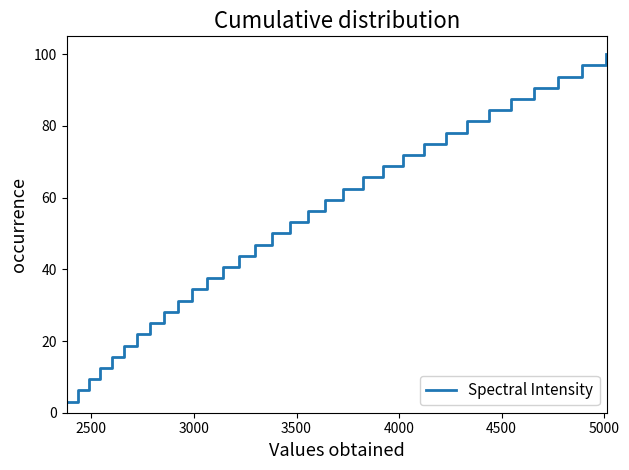

What is the greatest value displayed?

100.0